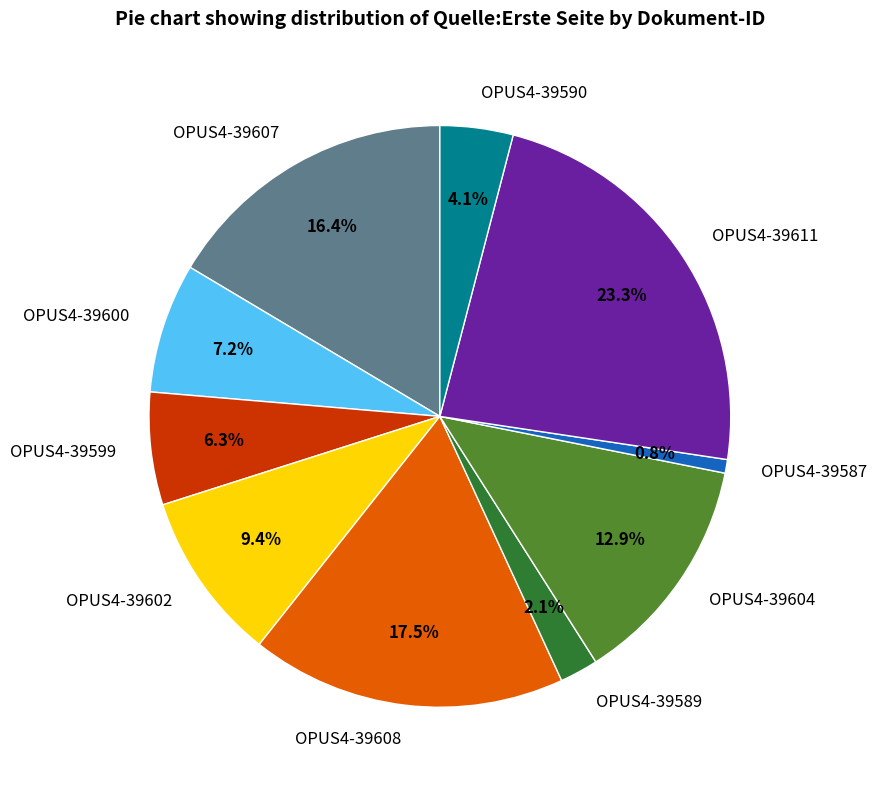

To the nearest percent, what percentage of the pie is OPUS4-39587?

1%